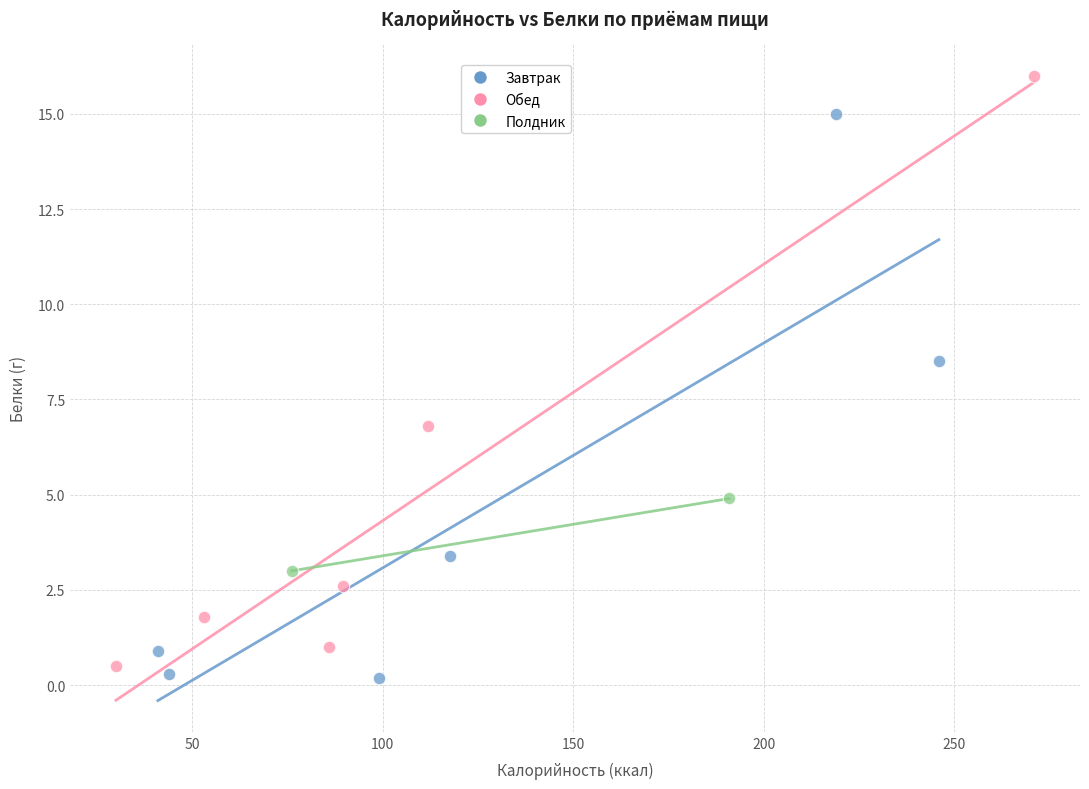

What are all the series names shown in the legend?

Завтрак, Обед, Полдник